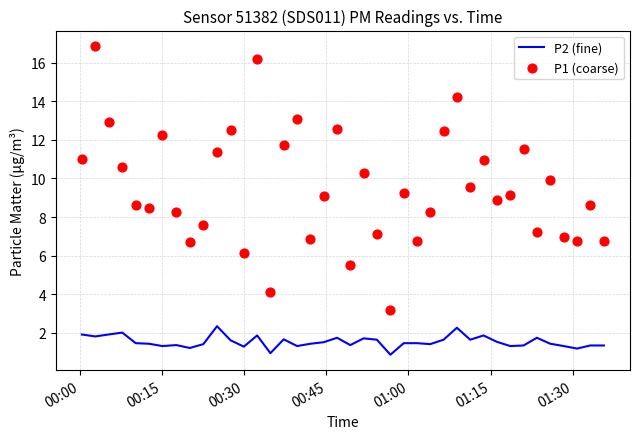

Which series contains the lowest Y value?

P2 (fine)